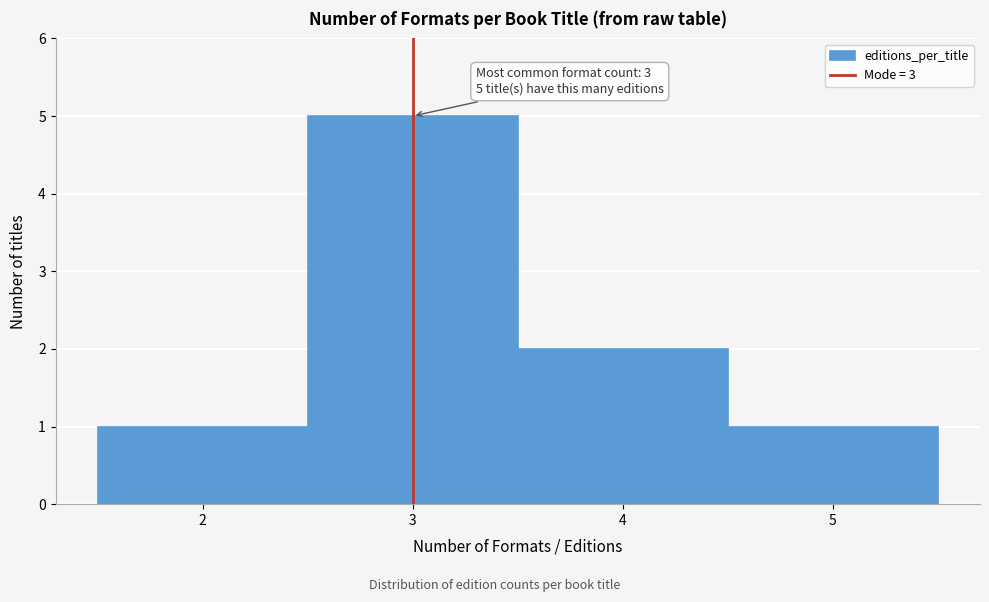

Over which range of the x-axis is the bar tallest?

2.5 to 3.5